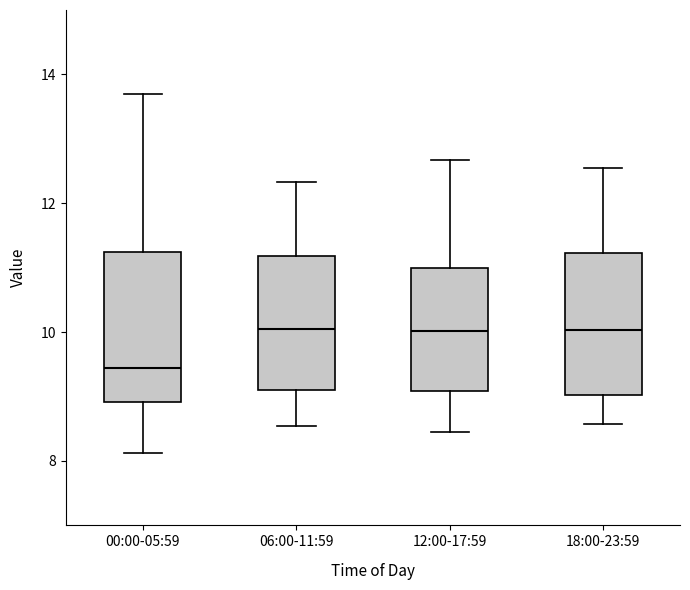

Which box's median line is the lowest?

00:00-05:59